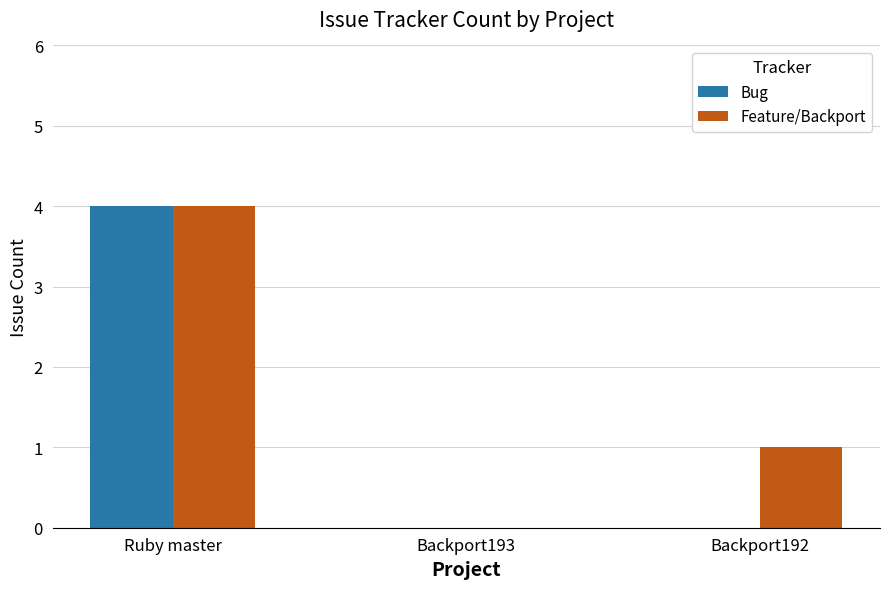

Is it true that Feature/Backport equals 4 at Ruby master?

True